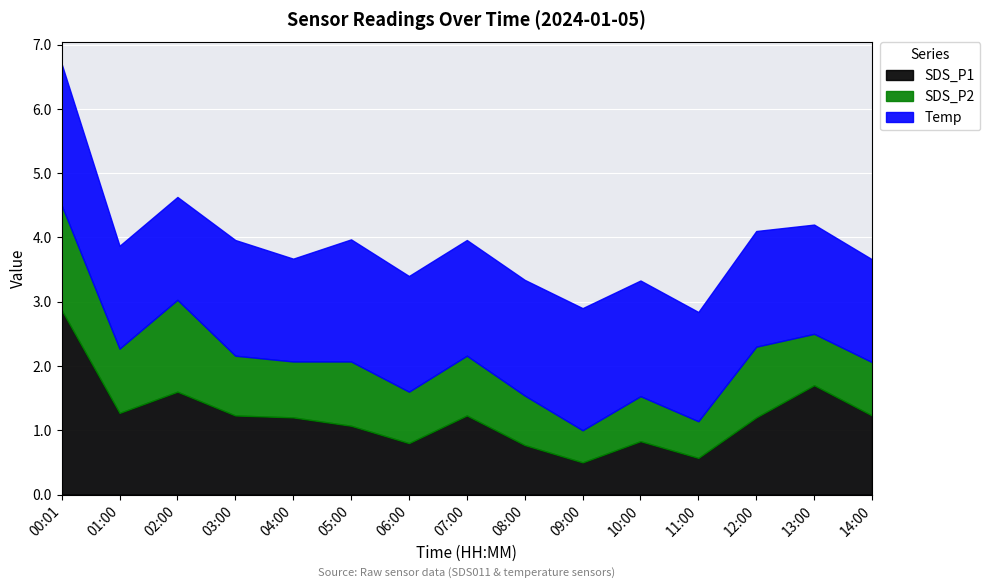

List the labels in order of SDS_P1 value, largest first.

00:01, 13:00, 02:00, 01:00, 03:00, 07:00, 14:00, 04:00, 12:00, 05:00, 10:00, 06:00, 08:00, 11:00, 09:00